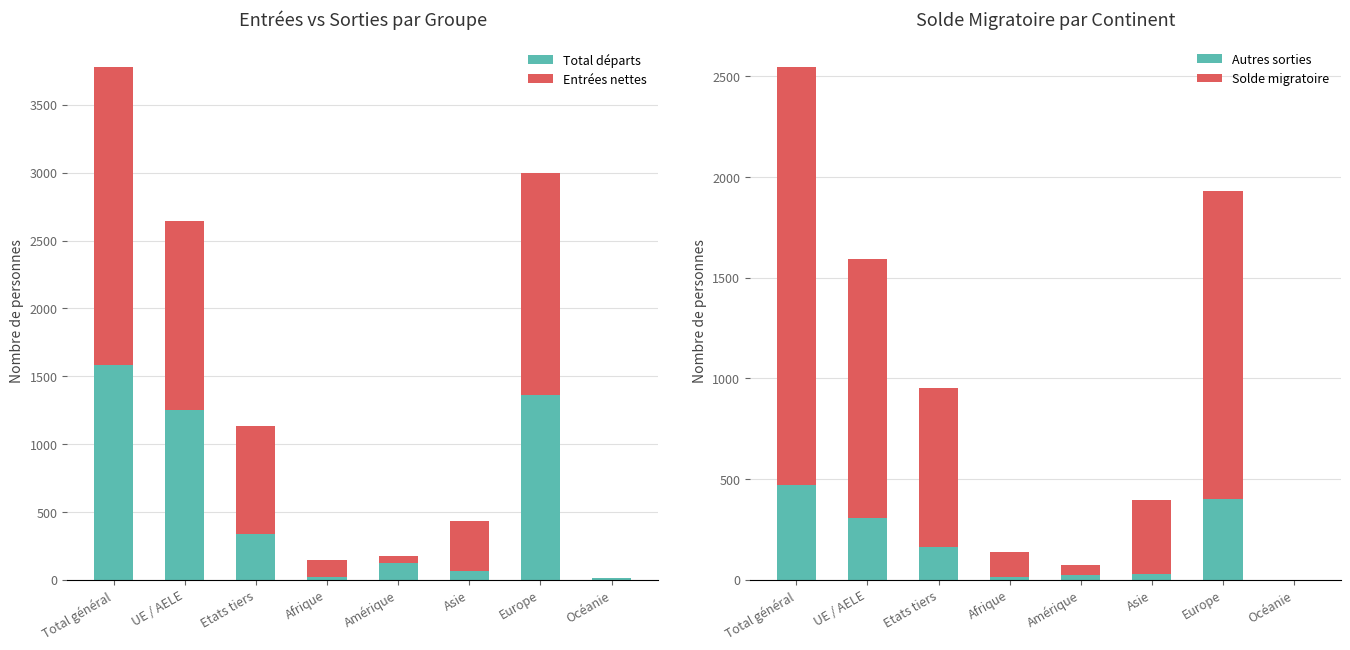

At which label does Solde migratoire first exceed 789?

Total général